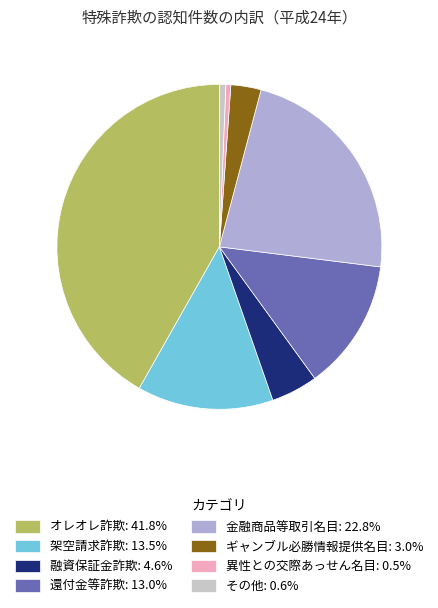

Which category has the biggest portion of the pie?

オレオレ詐欺